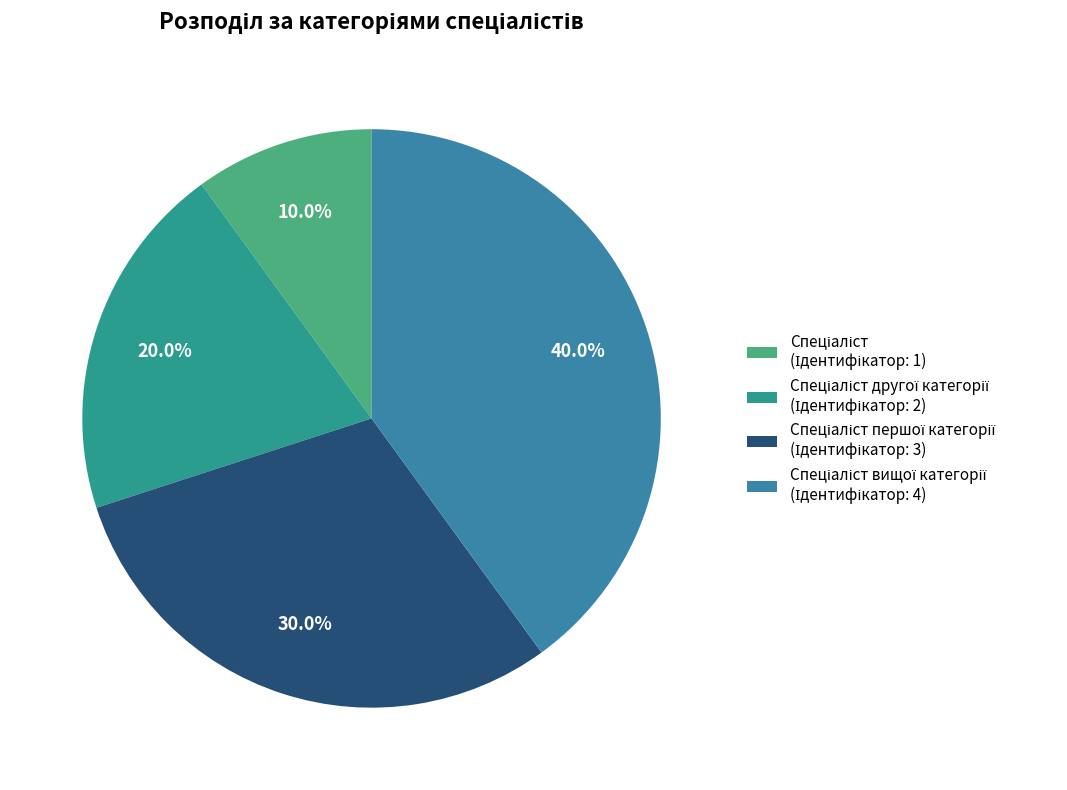

How many segments does this pie chart have?

4